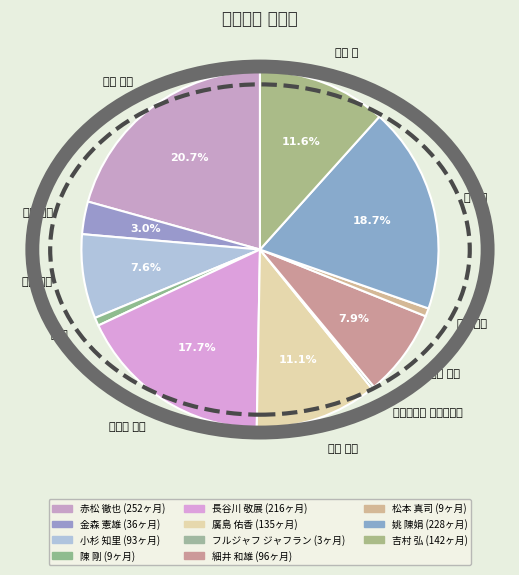

Count the number of slices in the pie.

11